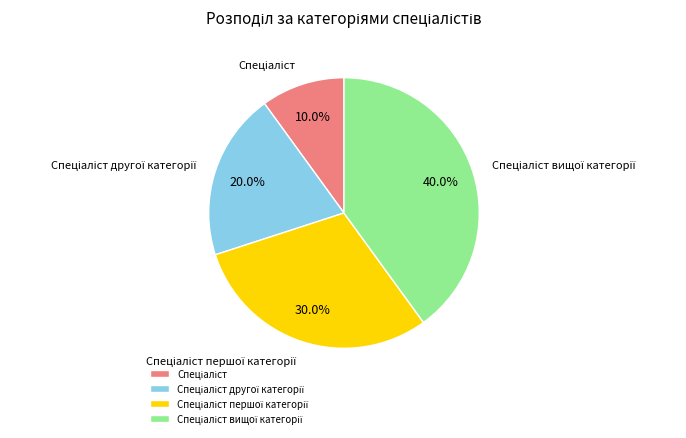

Does any single category account for the majority?

No